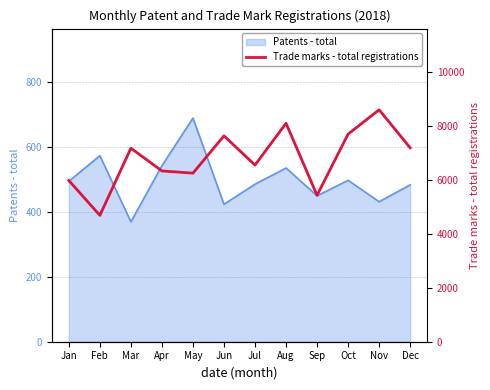

At which category does the chart reach its peak across all series?

Nov